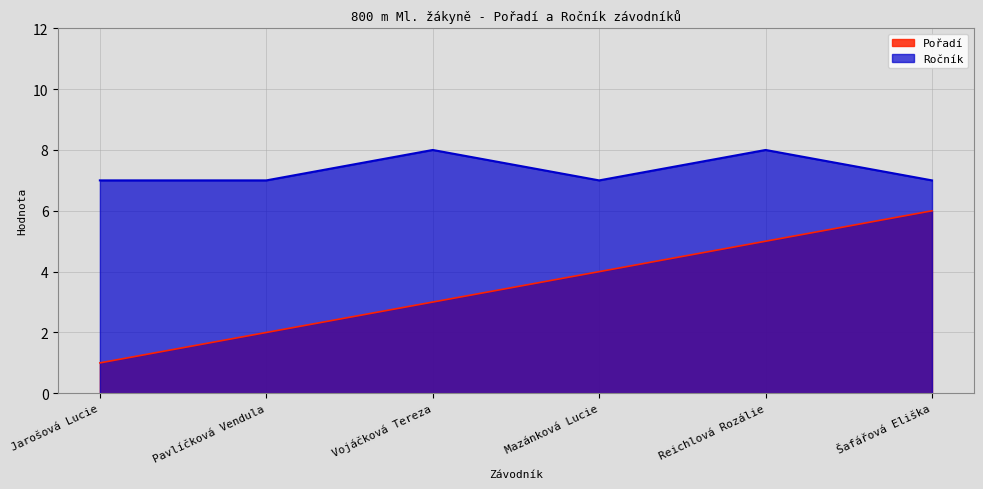

Is the value of Ročník at Reichlová Rozálie greater than the value of Pořadí at Vojáčková Tereza?

Yes